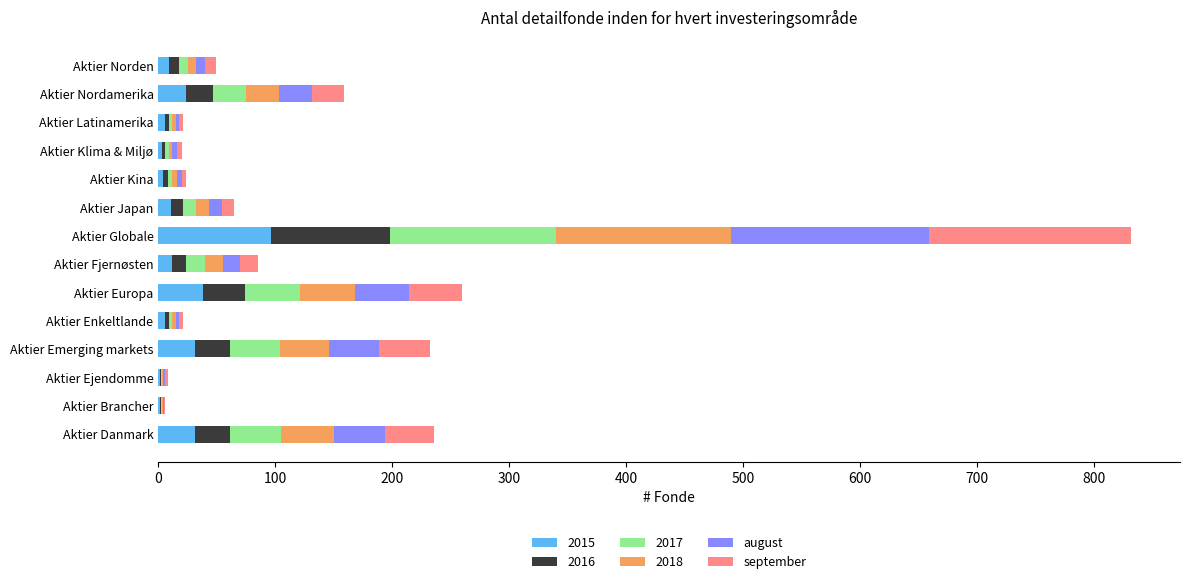

At which category is the sum across all series the highest?

Aktier Globale